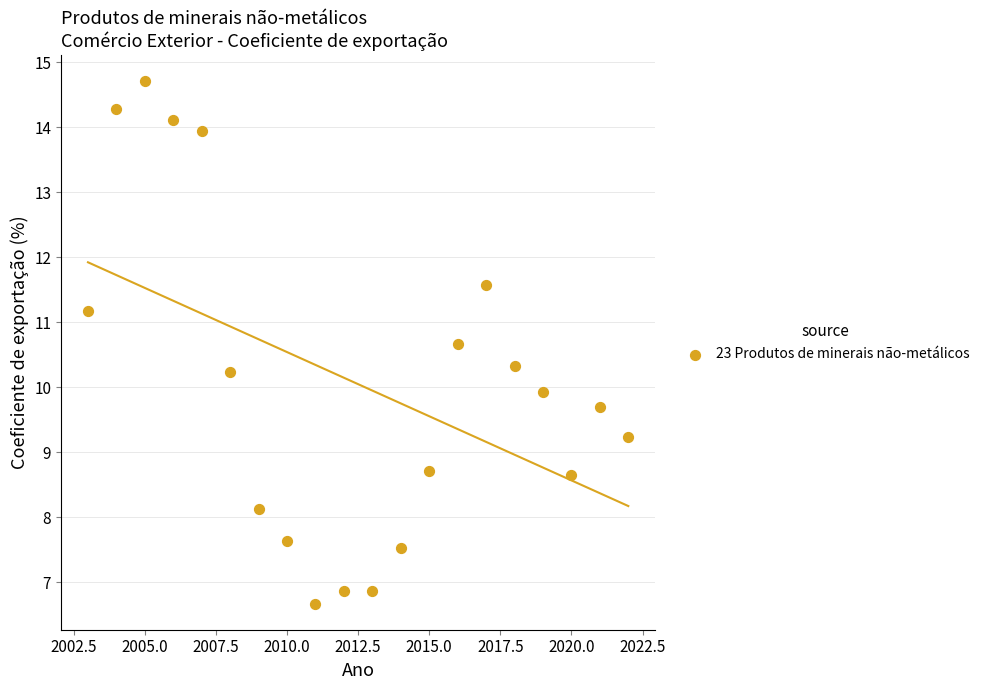

What is the range of X values (max minus min)?

19.0